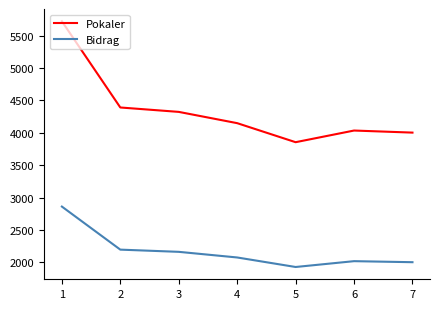

What is the spread (max minus min) of values at 2?

2195